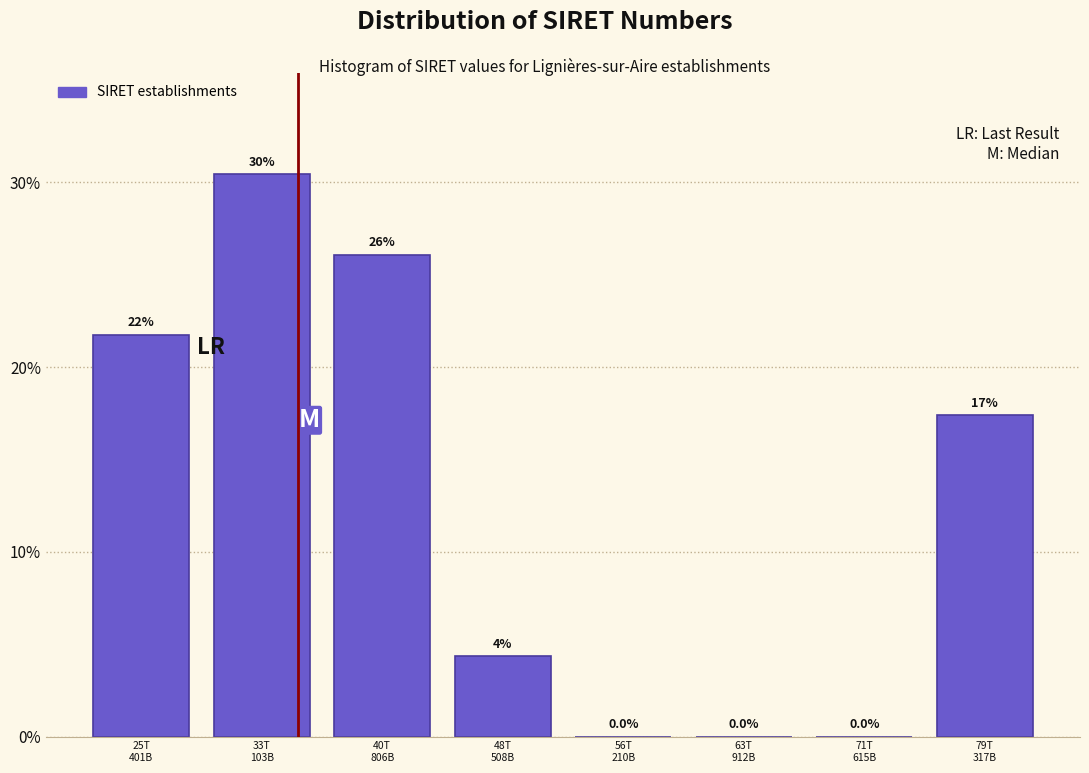

What is the greatest value displayed?

30.4